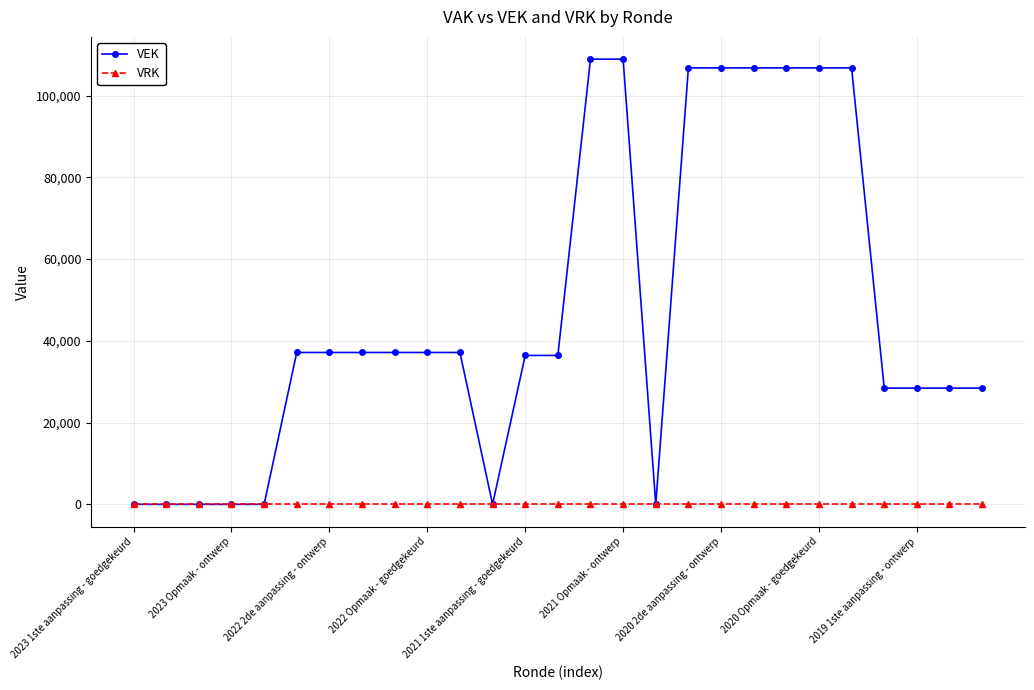

Rank the series by their average value, from lowest to highest.

VRK, VEK